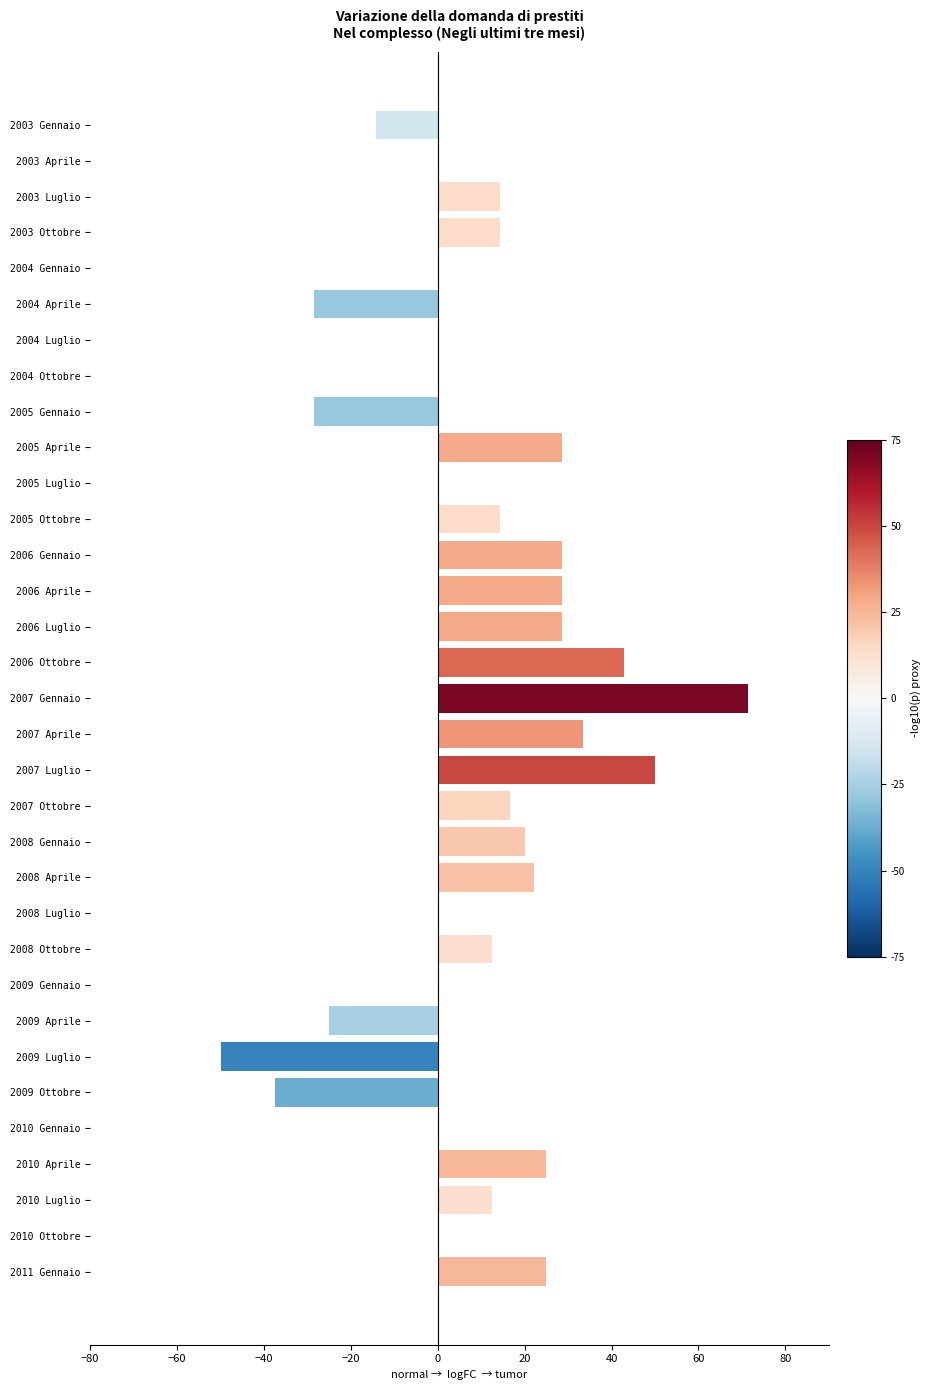

What is the sum of all values?

304.7